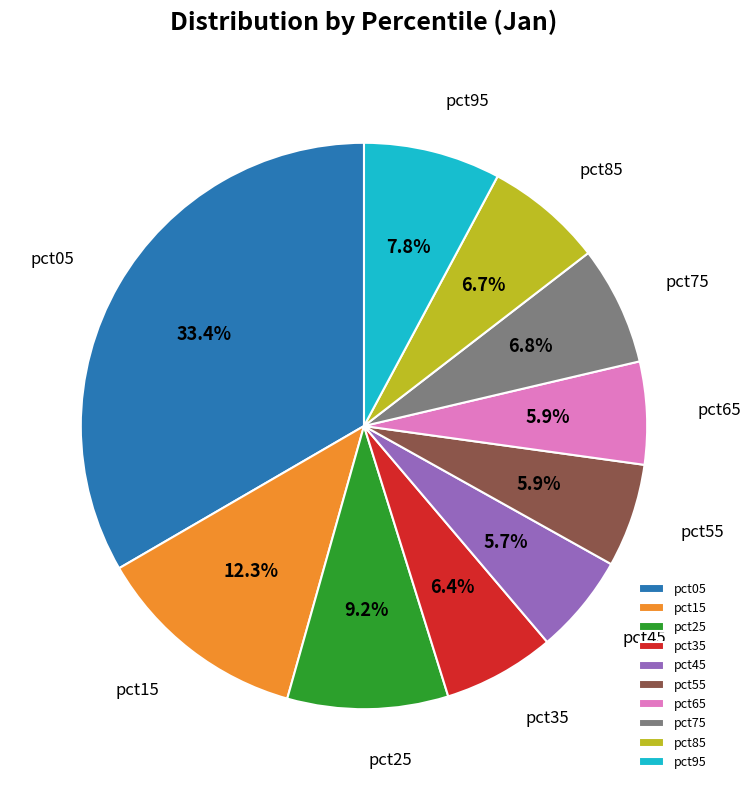

The pct55 slice represents 6% of the pie. True or false?

True